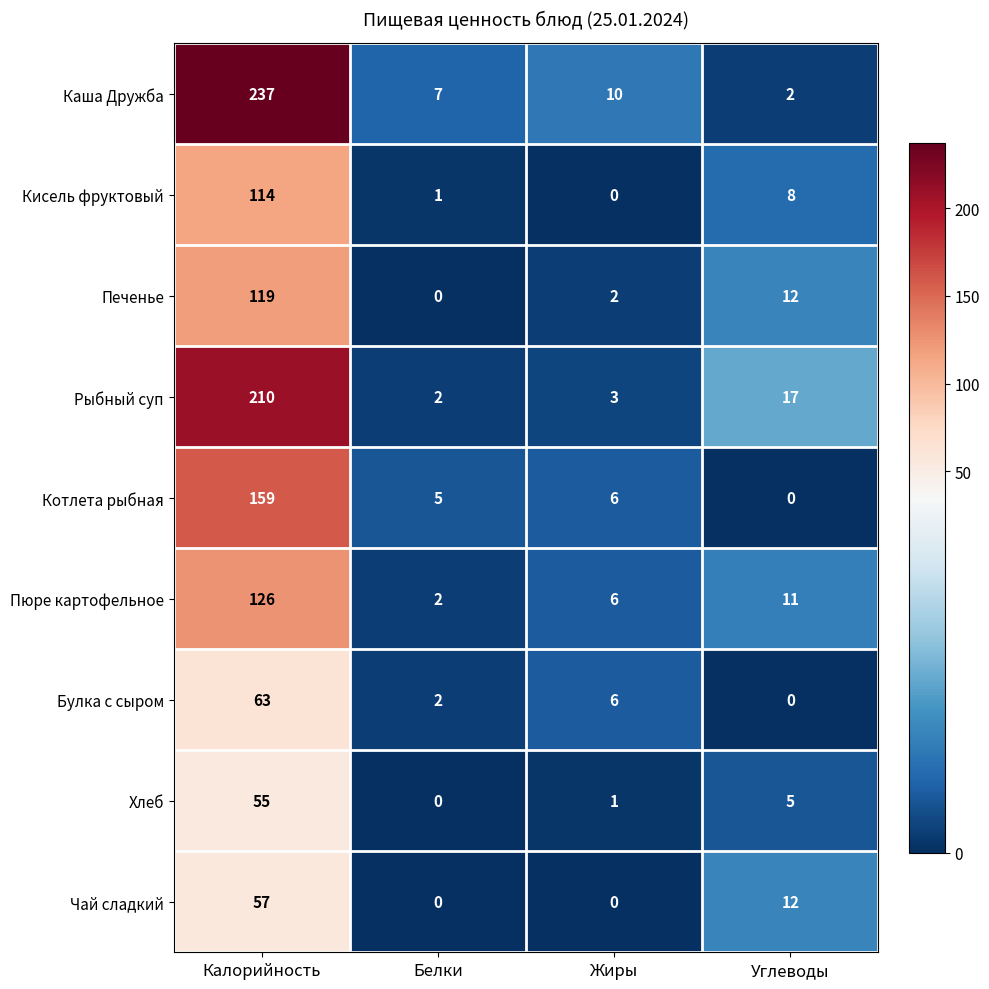

Where is Печенье nearest to the value 59?

Углеводы